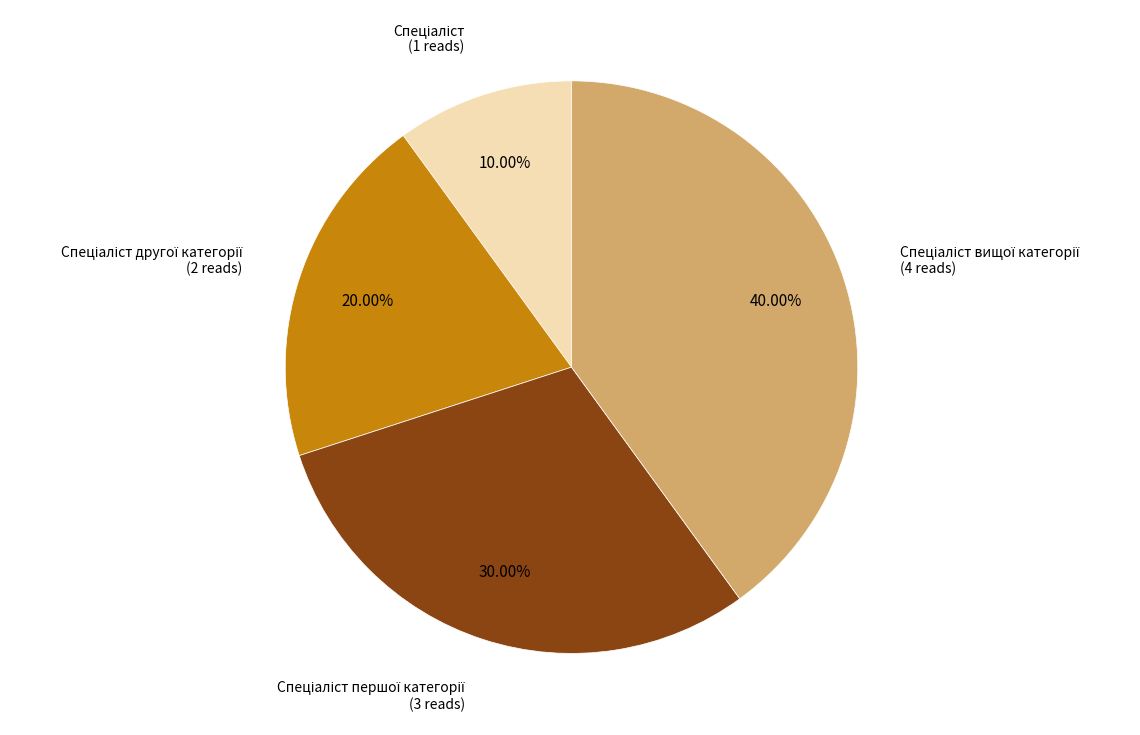

To the nearest percent, what is the average slice percentage?

25%